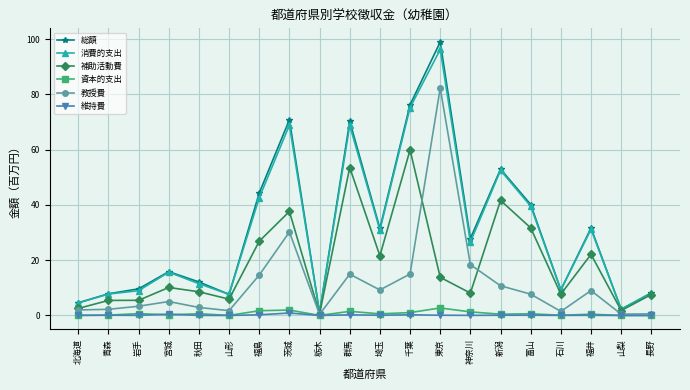

What is the difference between the maximum and second lowest values in the 資本的支出 series?

2.7